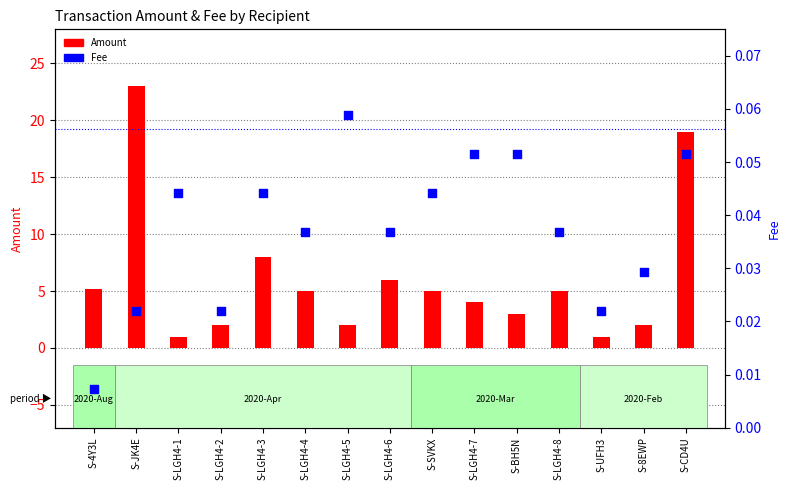

Which series contains the highest Y value?

Amount